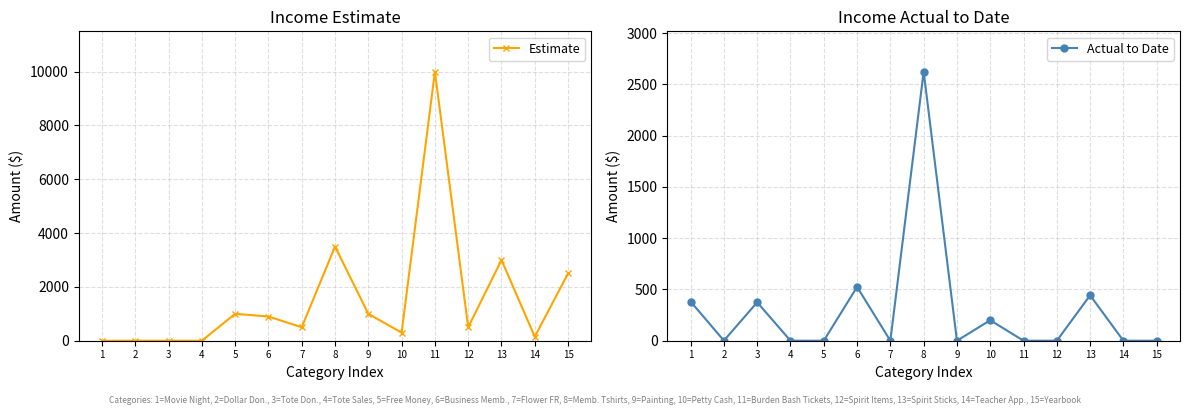

What is the difference between the highest and lowest values at 15?

2500.0